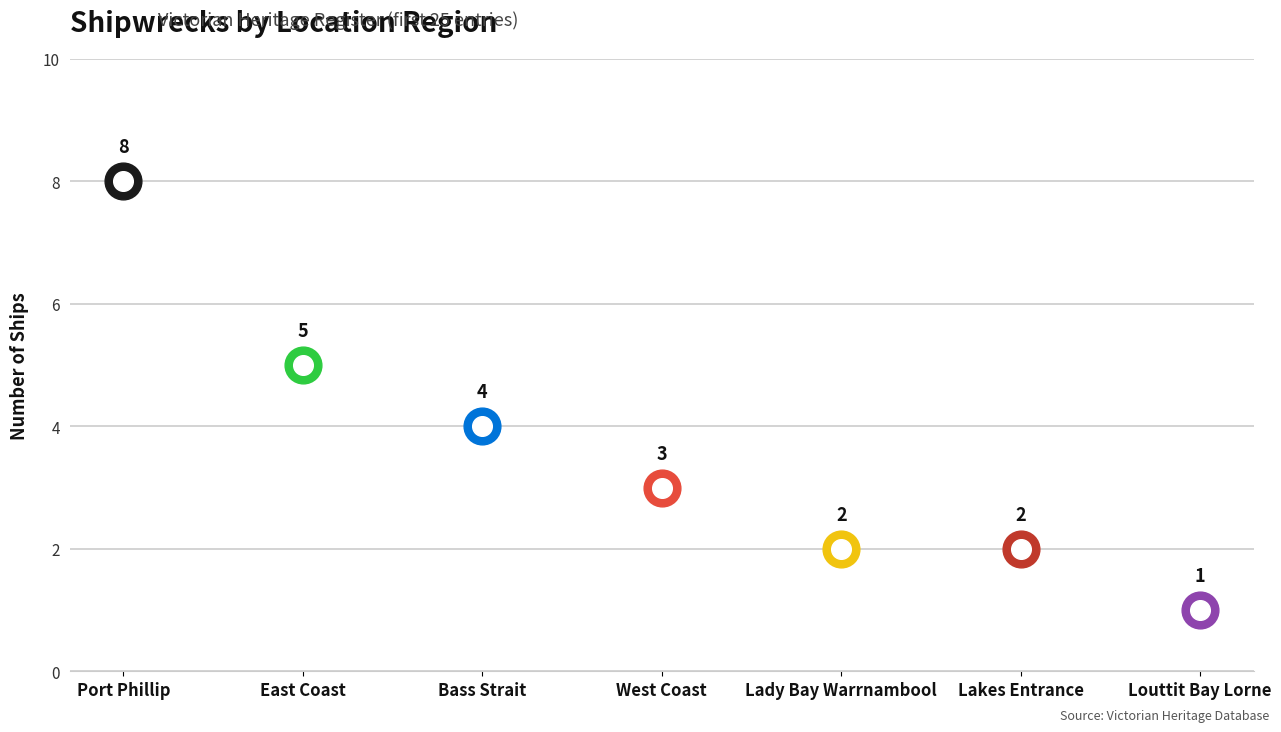

Which has a higher value, Louttit Bay Lorne or Bass Strait?

Bass Strait